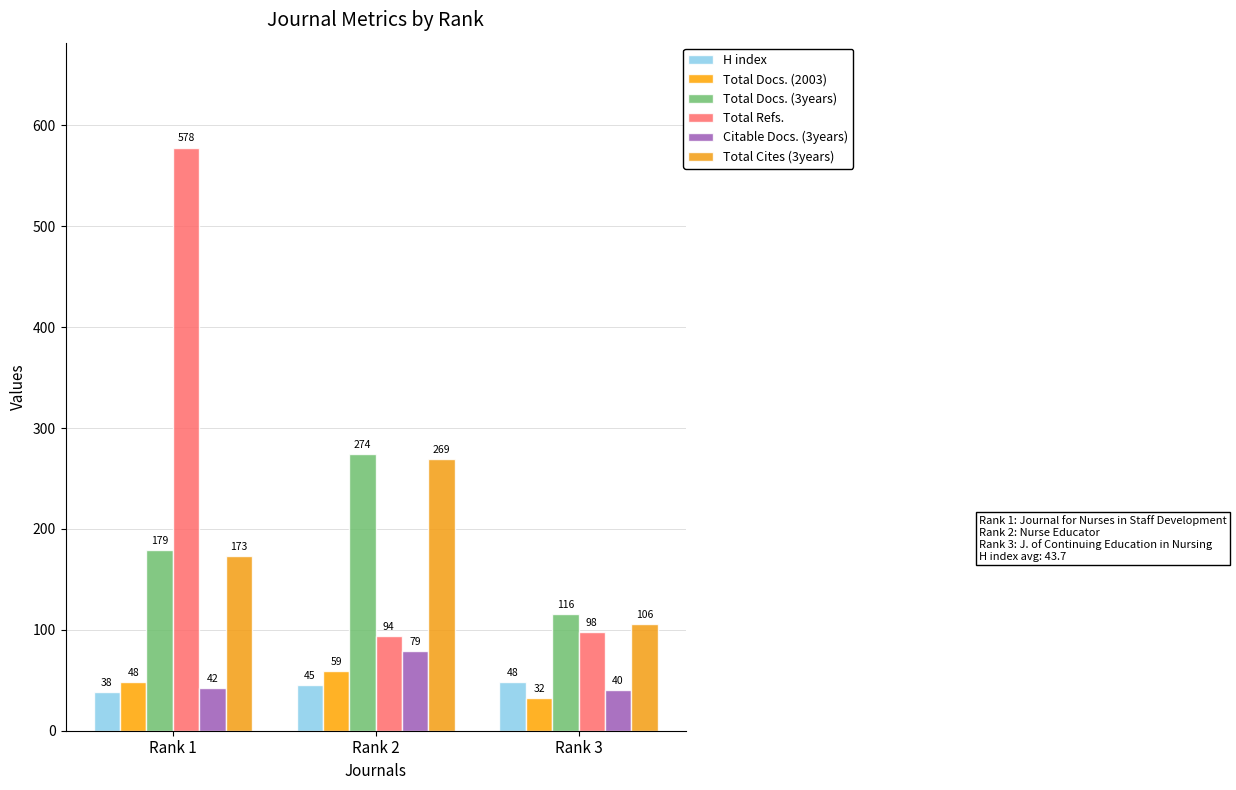

What is the difference between the maximum and minimum values in the Total Docs. (2003) series?

27